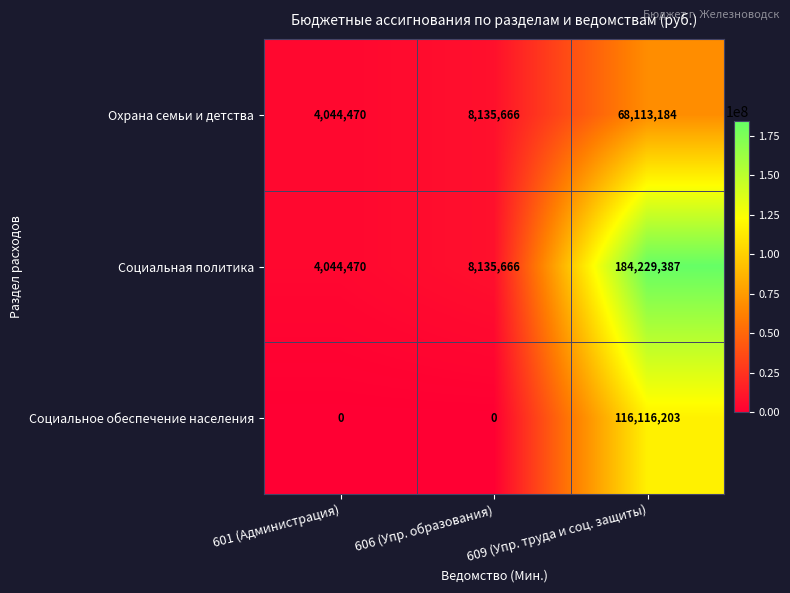

What is the difference between the highest and lowest values at 606 (Упр. образования)?

8135666